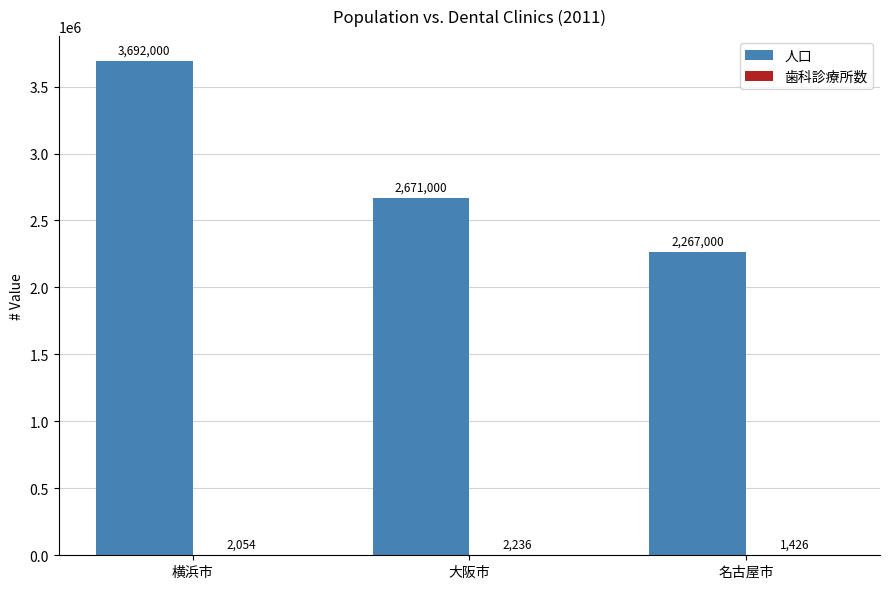

What is the maximum value for 人口?

3692000